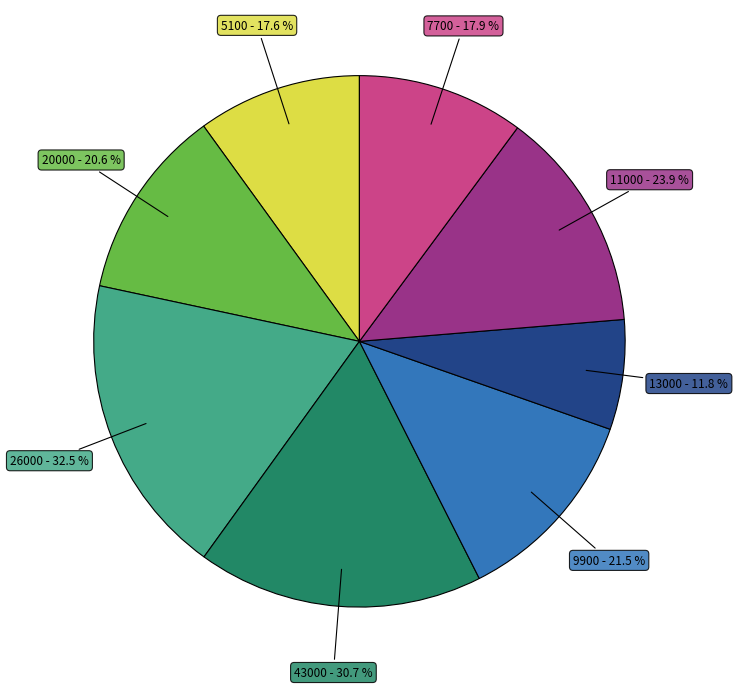

Does any single category account for the majority?

No